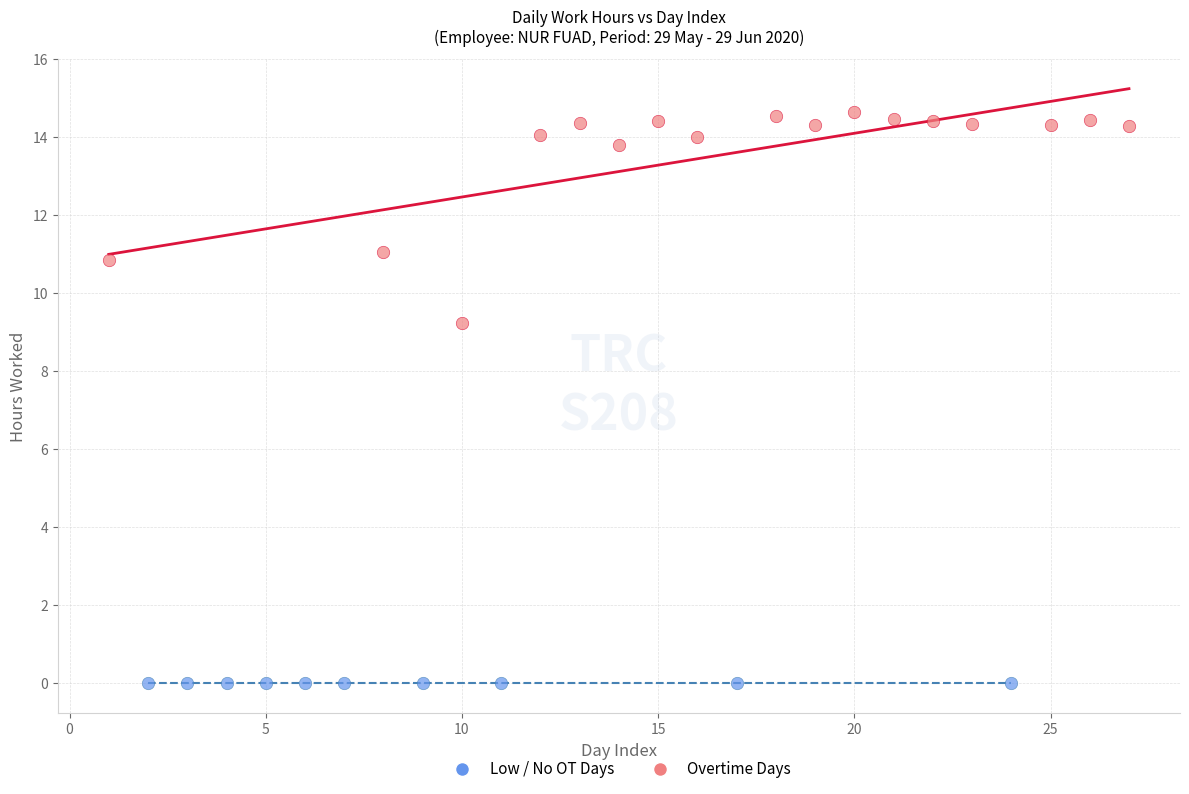

Which series contains the highest Y value?

Overtime Days